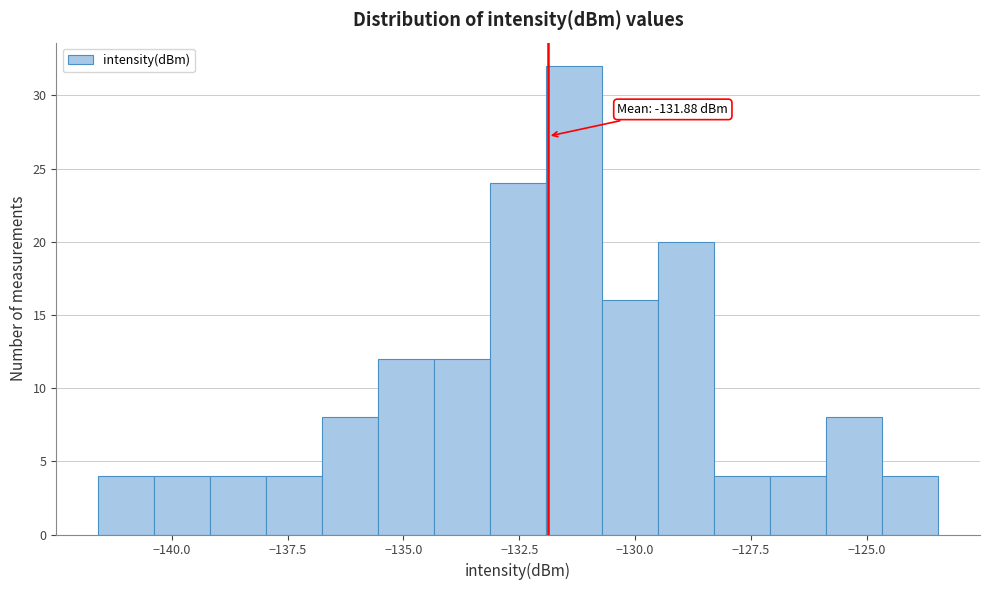

Read against the x-axis, roughly where is the centre of the tallest bar?

-131.5